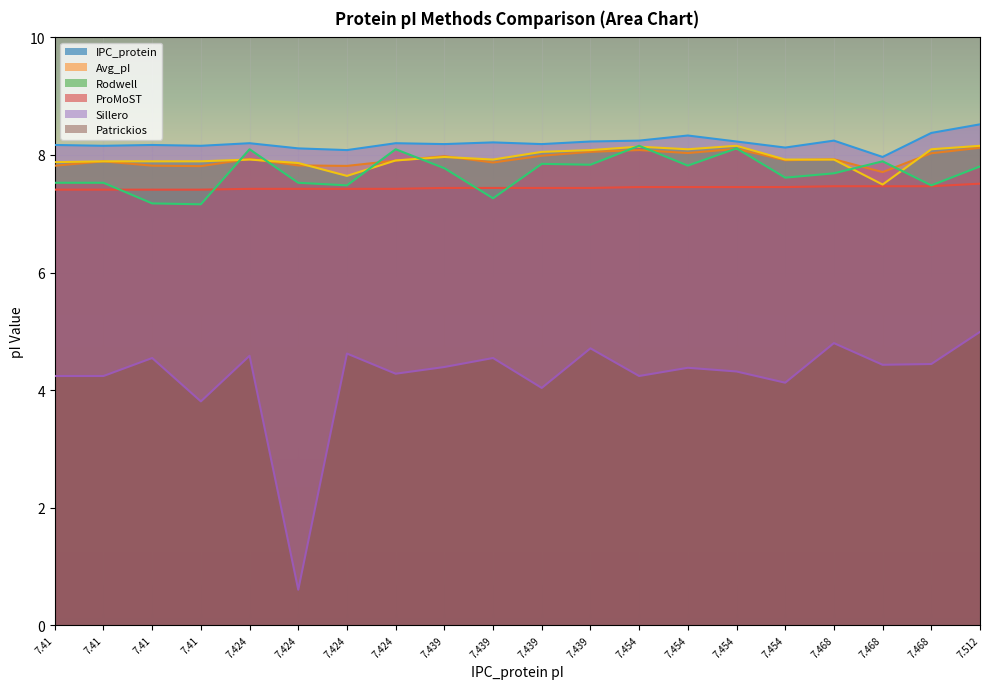

What is the difference between the Rodwell values at 7.454 and 7.468?

0.6